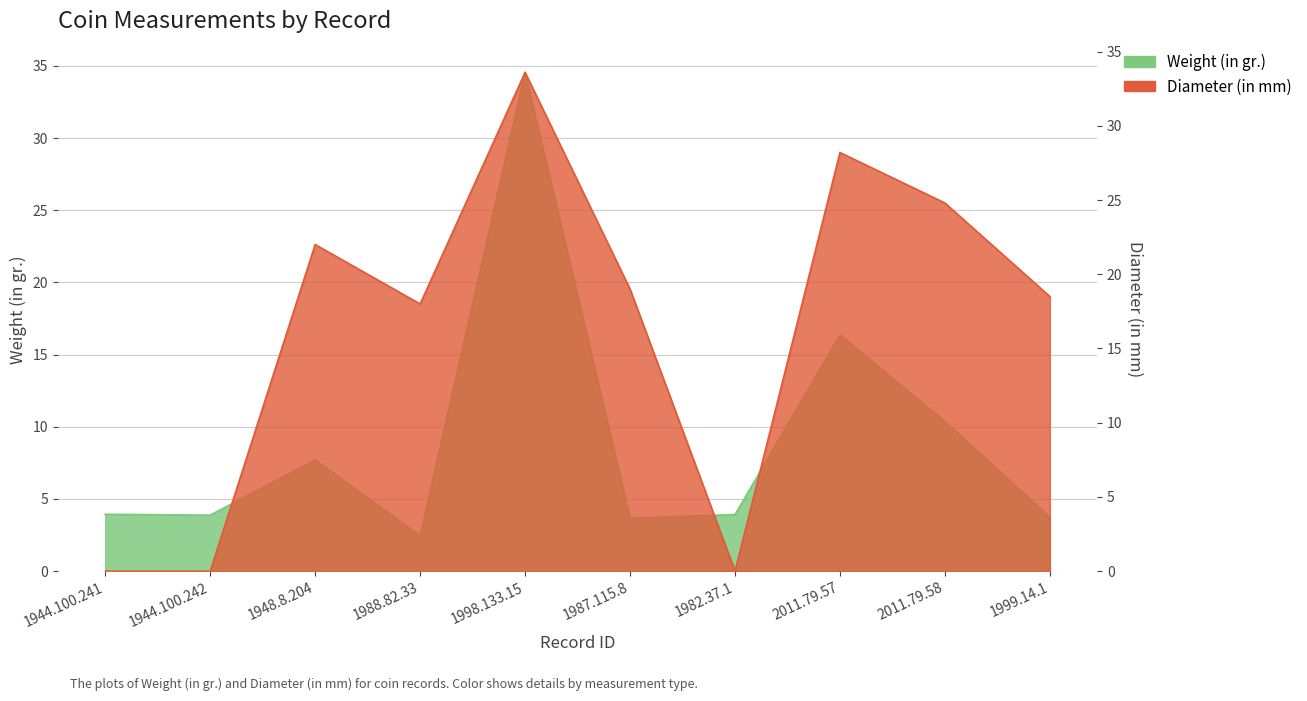

After their last crossing, which series has the higher values: Diameter (in mm) or Weight (in gr.)?

Diameter (in mm)